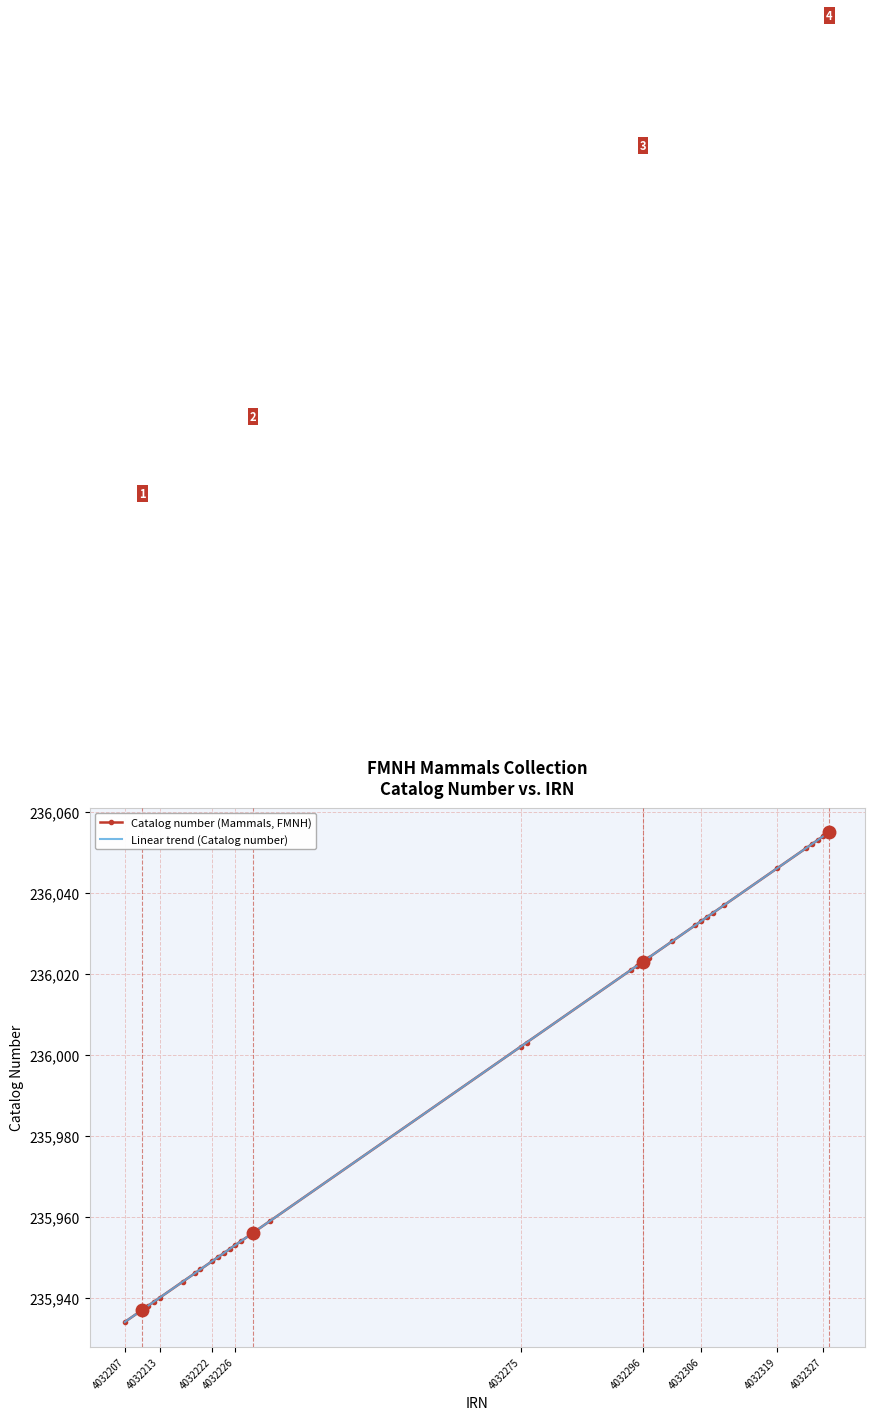

The value at 4032307 is 356672. True or false?

False